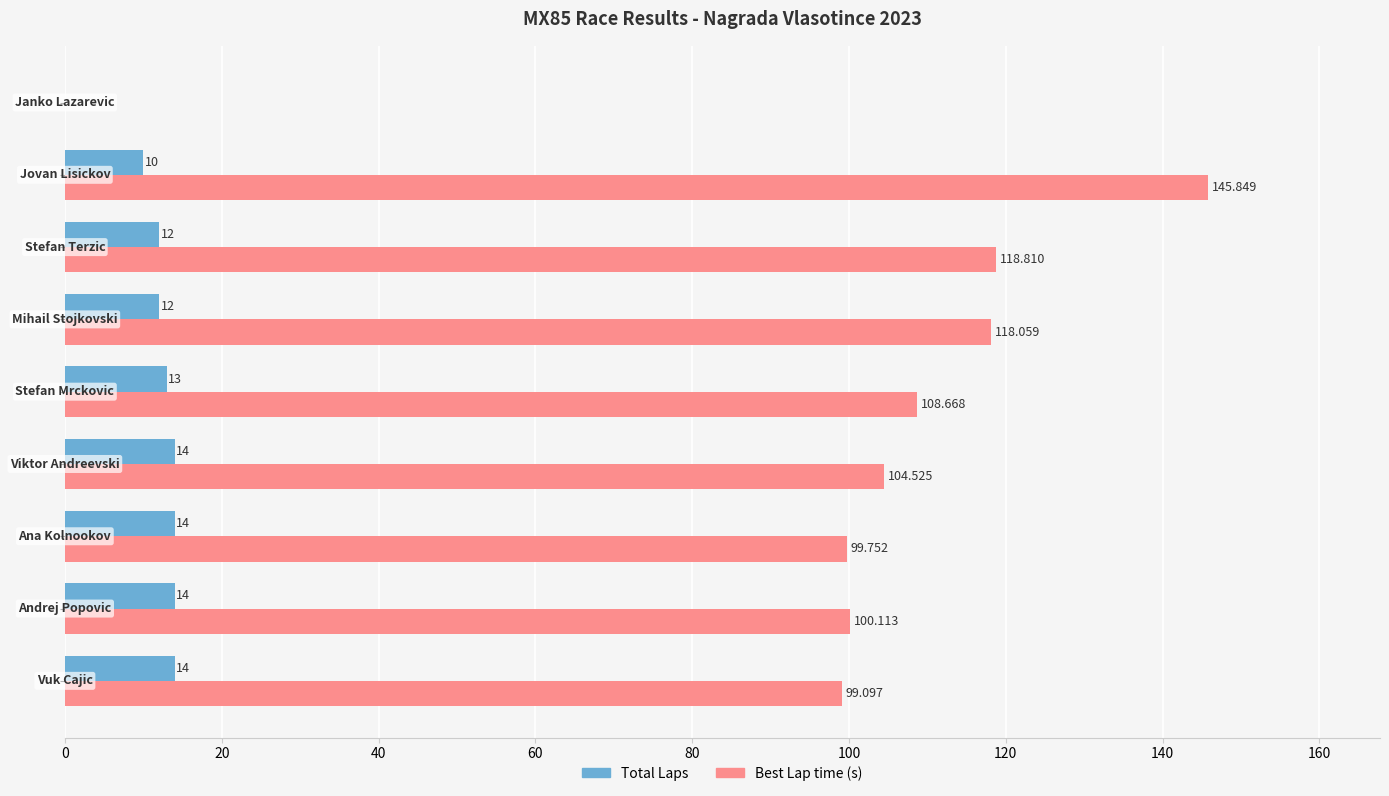

Which series has the largest total across all categories?

Best Lap time (s)